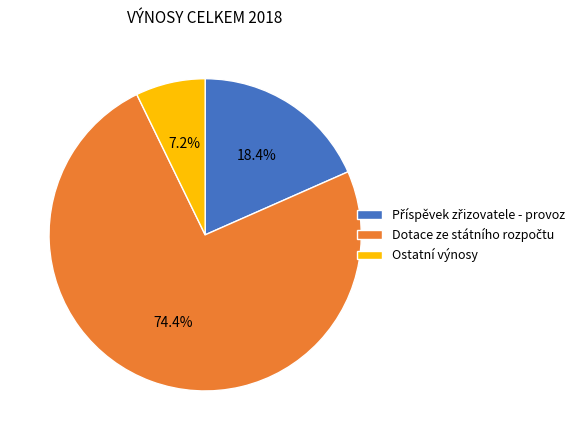

What percentage is NOT represented by Ostatní výnosy?

92.8%